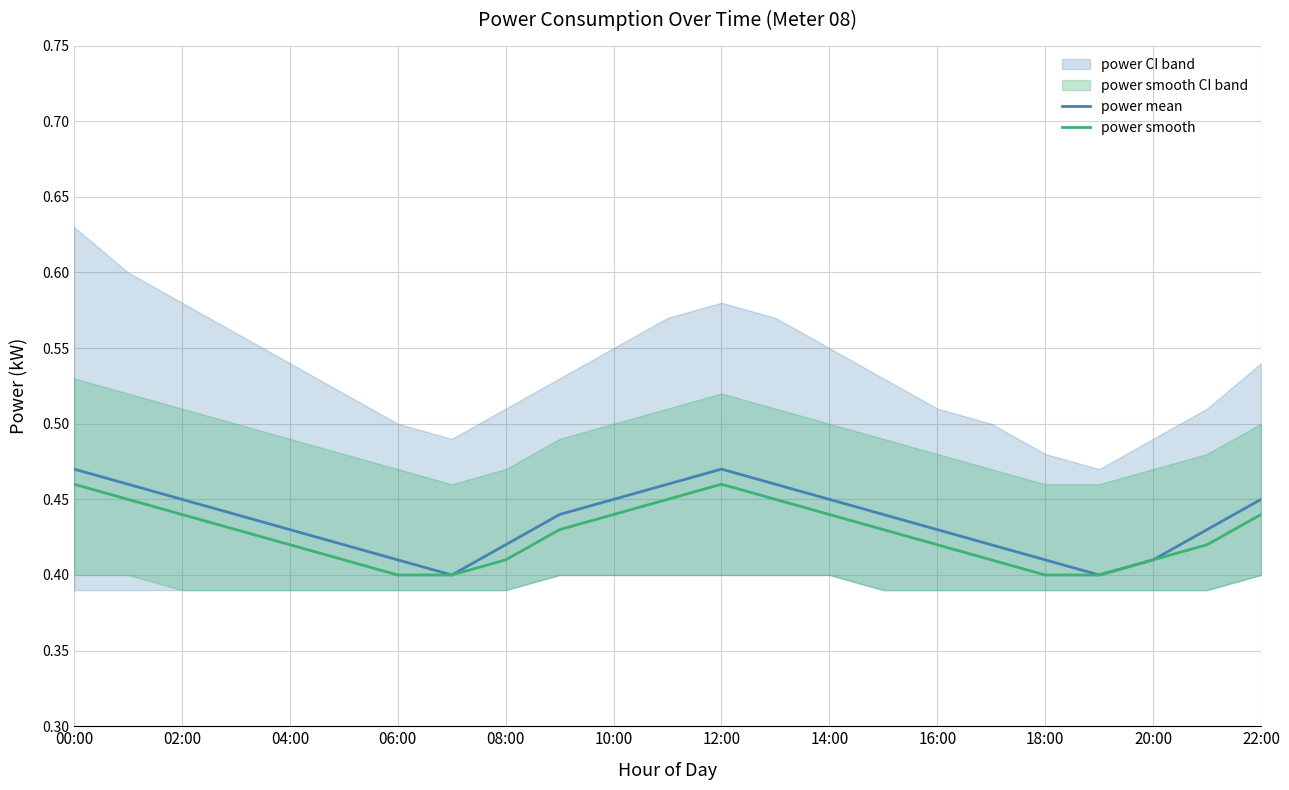

How many categories are shown in the chart?

23